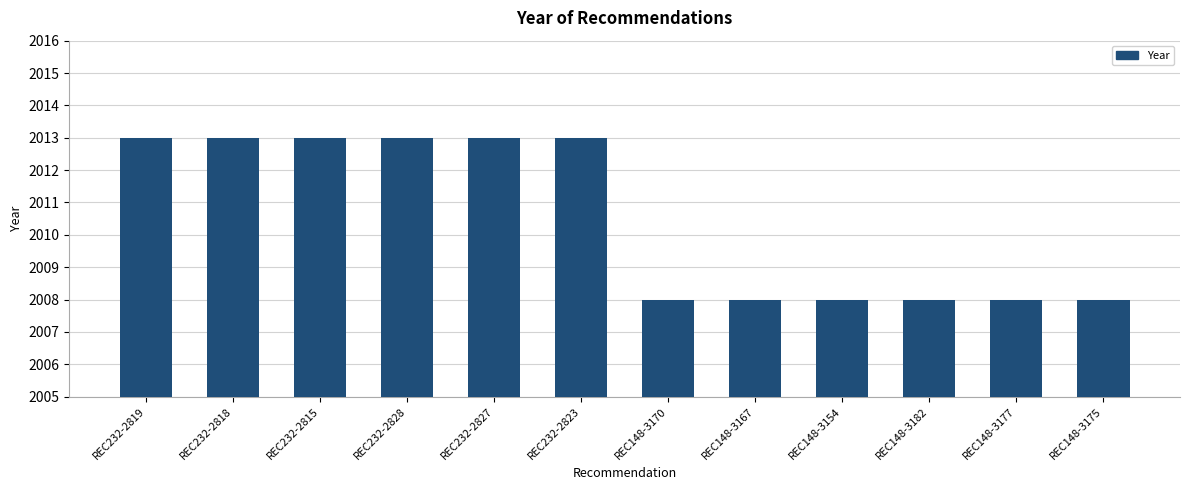

What is the minimum value shown in the chart?

2008